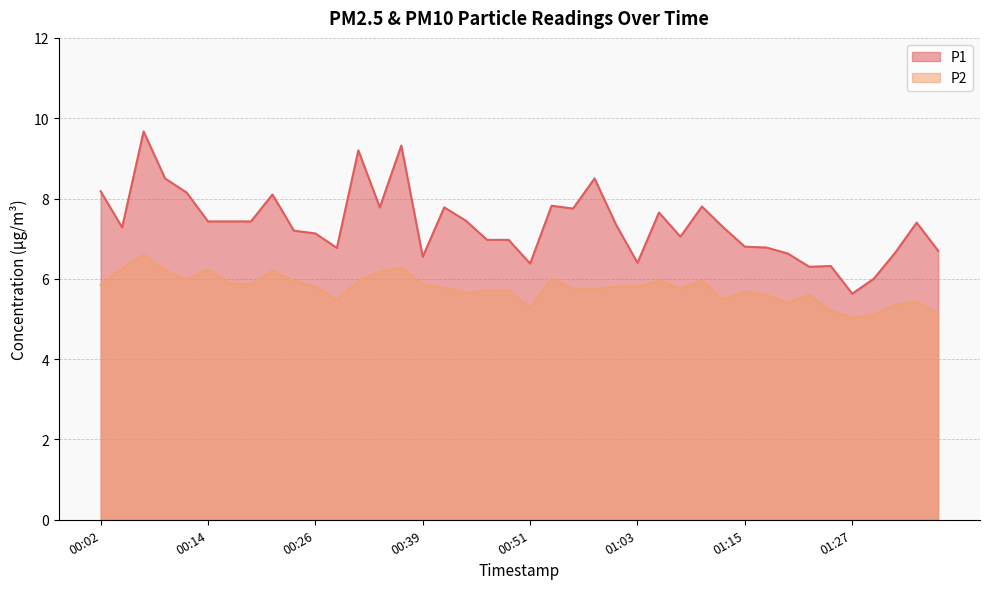

At how many categories does at least one series exceed 8?

8